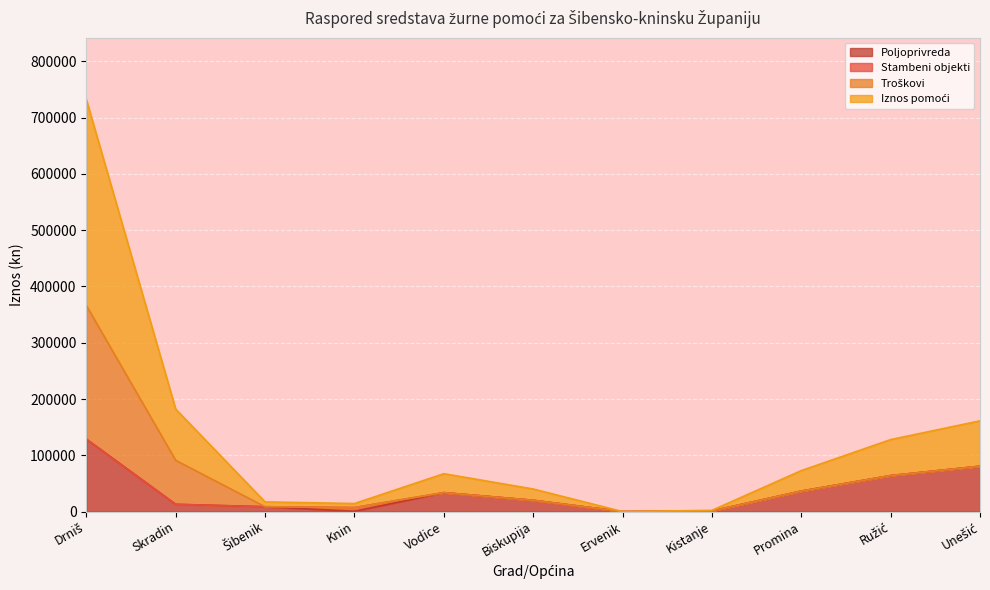

True or false: Poljoprivreda and Iznos pomoći cross at least once.

False